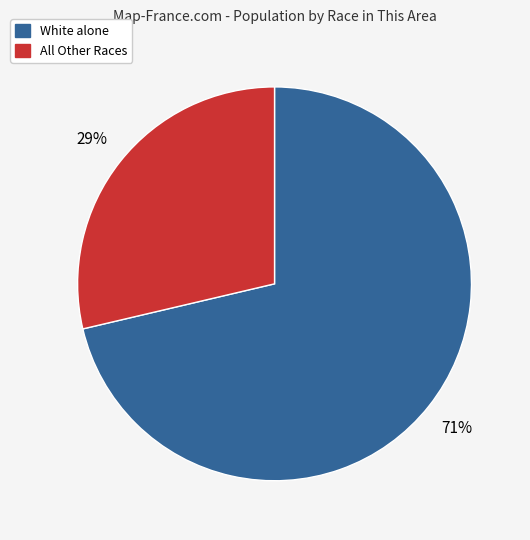

To the nearest percent, what is the average slice percentage?

50%